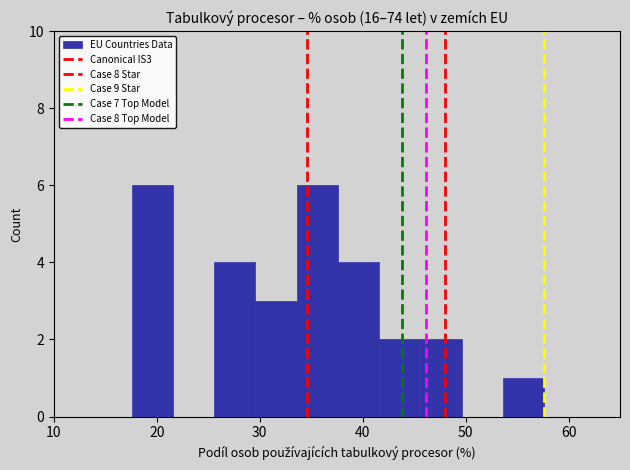

Reading left to right, transcribe this chart: for each bar, give the range it covers on the x-axis and its height. Neither the bar edges nor the heights are printed on the chart, so give them approximately, as read against the axes.

18 to 22: 6
22 to 26: 0
26 to 30: 4
30 to 34: 3
34 to 38: 6
38 to 42: 4
42 to 46: 2
46 to 50: 2
50 to 54: 0
54 to 58: 1